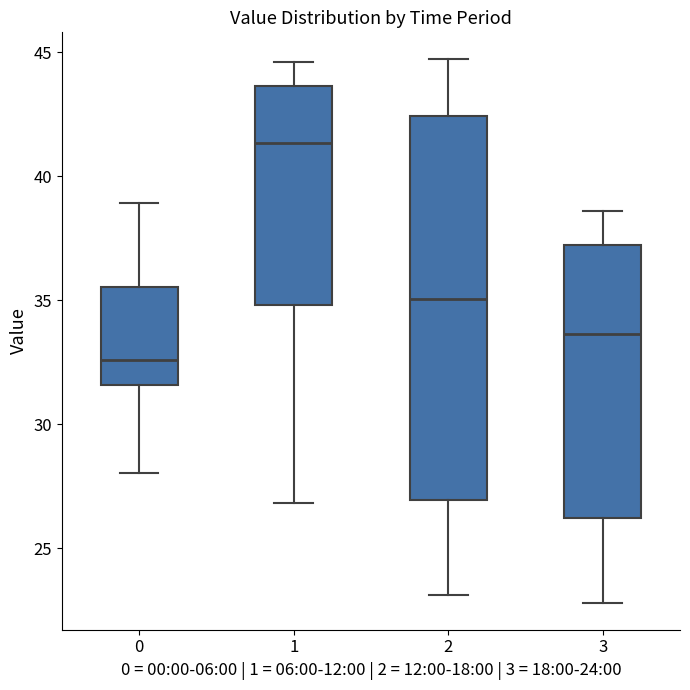

Where does the lower whisker of the box at x = 3 end on the y-axis? The values are not printed on the chart, so give them approximately, as read against the axis.

23.0